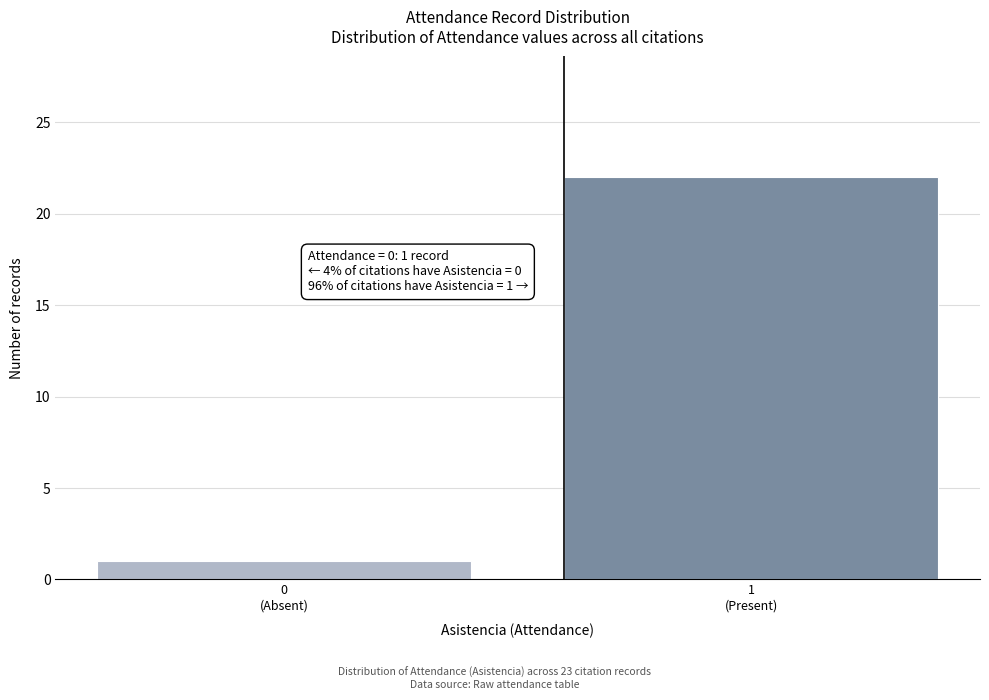

Reading left to right, transcribe all the data shown in this chart.

1	22